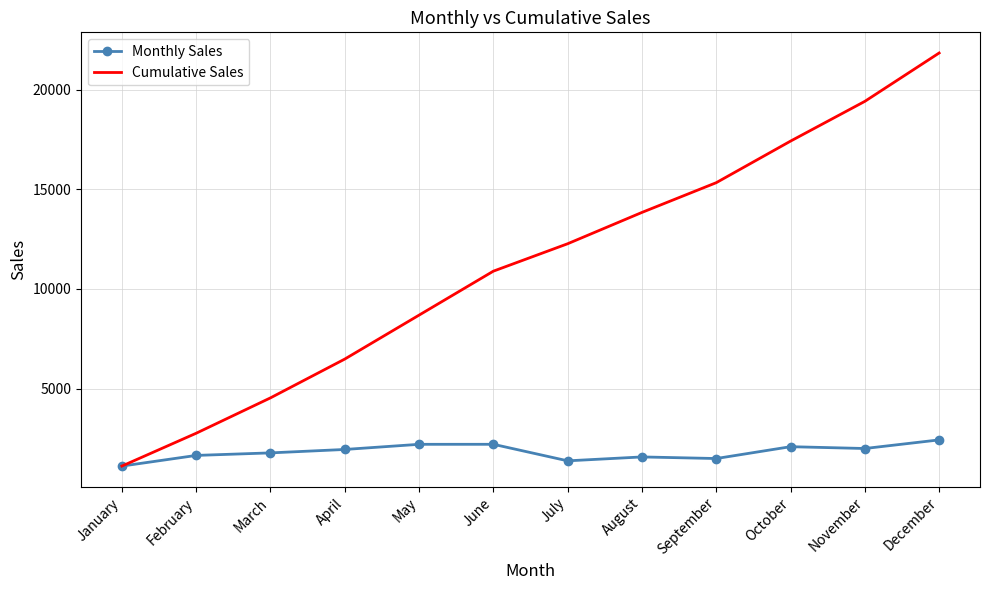

Read the Monthly Sales value at July.

1376